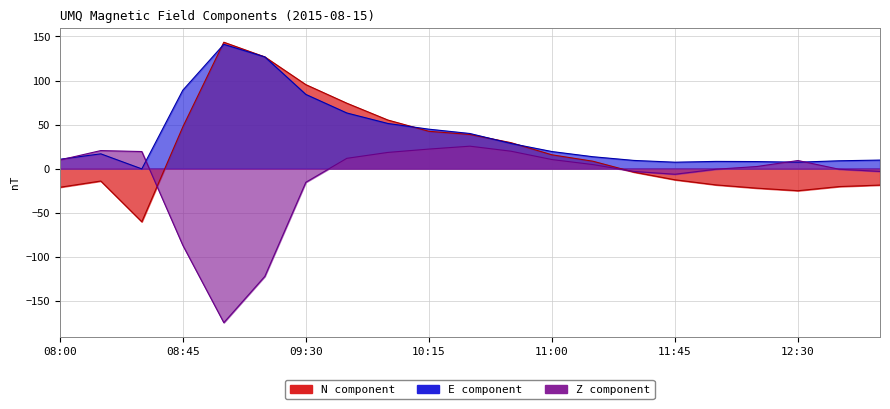

Which category has the lowest value across all series?

09:00